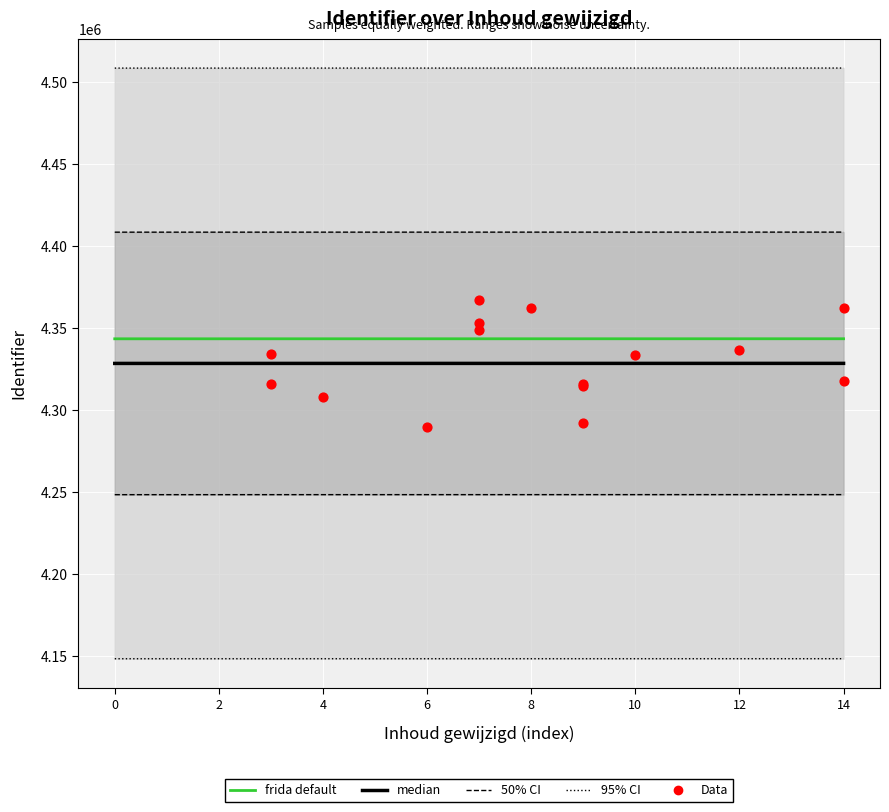

What is the total value across all series at 0?

12988188